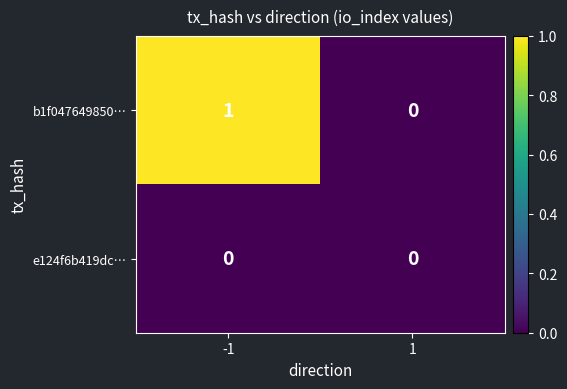

Which series has the widest spread of values?

b1f047649850…